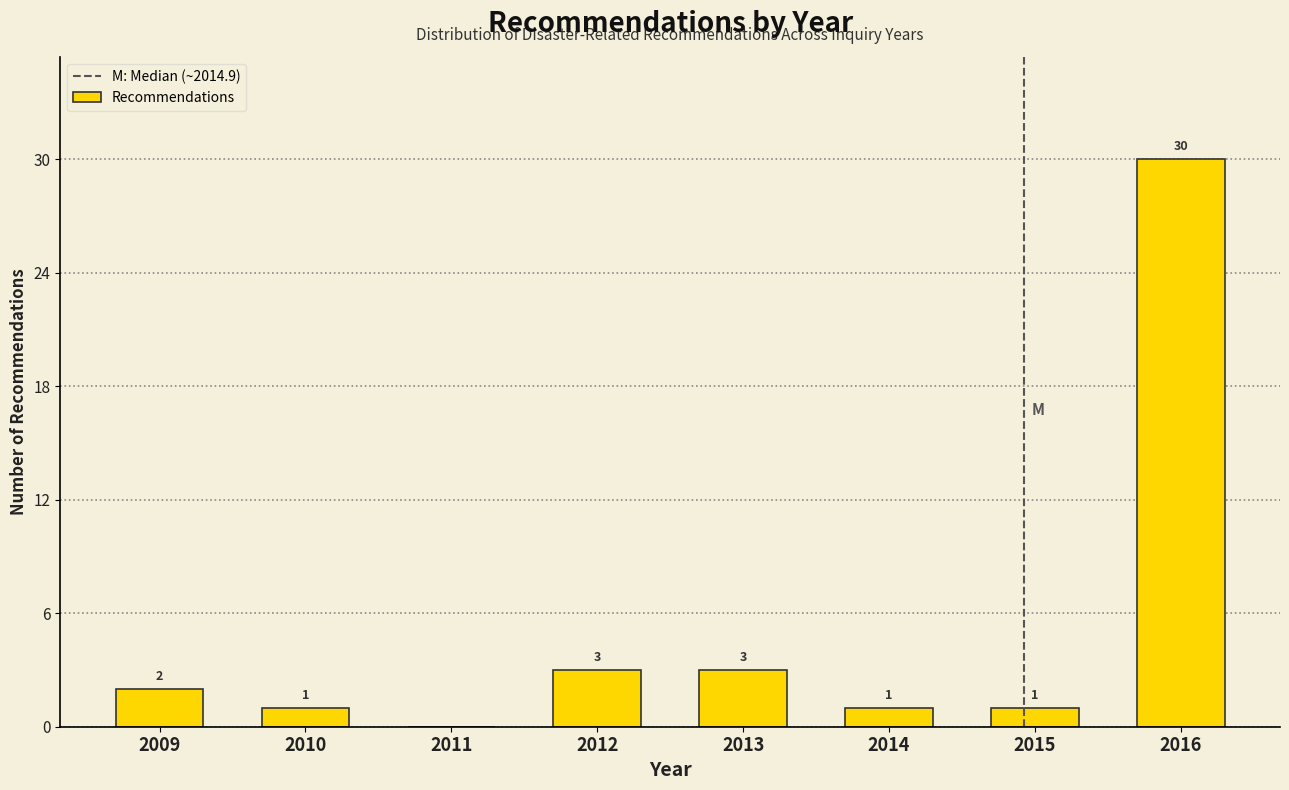

Reading right to left, transcribe all the data shown in this chart.

2016=30	2015=1	2014=1	2013=3	2012=3	2011=0	2010=1	2009=2